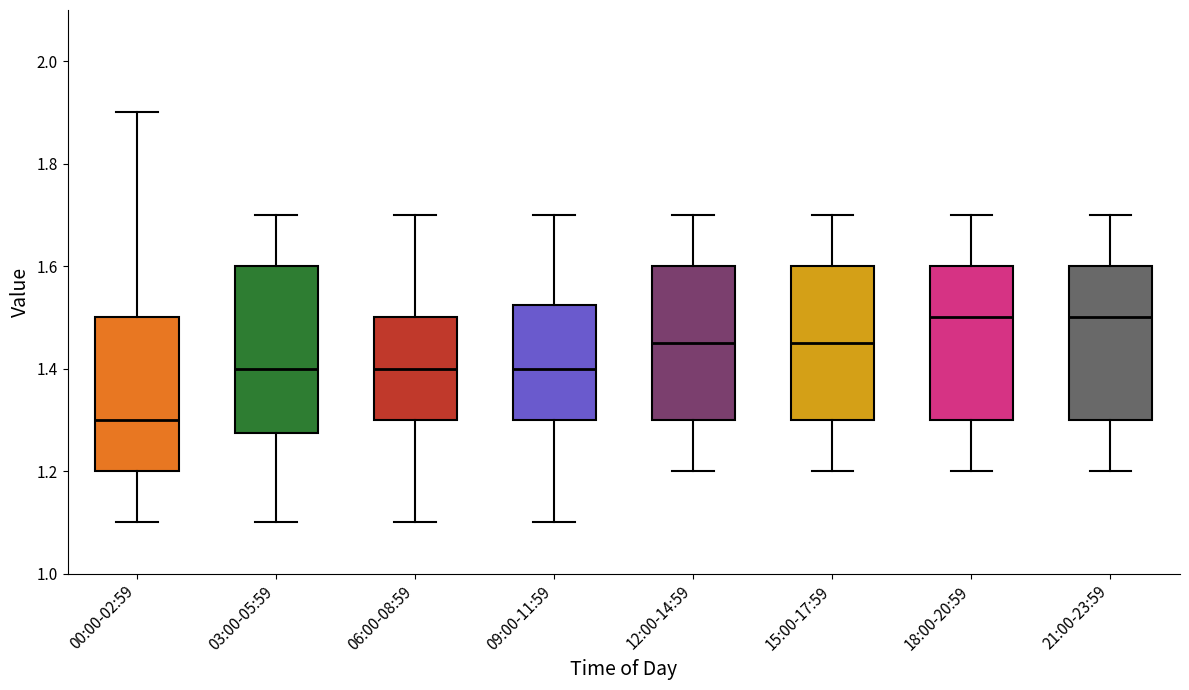

Reading left to right, transcribe this box plot: for each box, give where its median line is, the range the box spans, and where its two whiskers end, as read against the y-axis. The values are not printed on the chart, so give them approximately, as read against the axis.

00:00-02:59: median 1.30, box 1.20 to 1.50, whiskers 1.10 to 1.90
03:00-05:59: median 1.40, box 1.28 to 1.60, whiskers 1.10 to 1.70
06:00-08:59: median 1.40, box 1.30 to 1.50, whiskers 1.10 to 1.70
09:00-11:59: median 1.40, box 1.30 to 1.52, whiskers 1.10 to 1.70
12:00-14:59: median 1.46, box 1.30 to 1.60, whiskers 1.20 to 1.70
15:00-17:59: median 1.46, box 1.30 to 1.60, whiskers 1.20 to 1.70
18:00-20:59: median 1.50, box 1.30 to 1.60, whiskers 1.20 to 1.70
21:00-23:59: median 1.50, box 1.30 to 1.60, whiskers 1.20 to 1.70